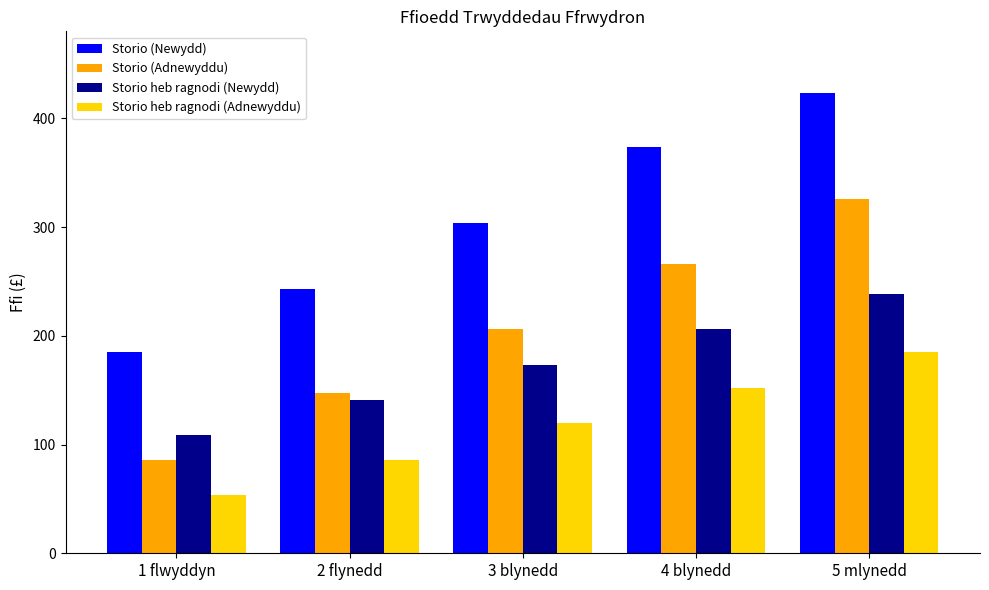

At how many categories does at least one series exceed 162?

5